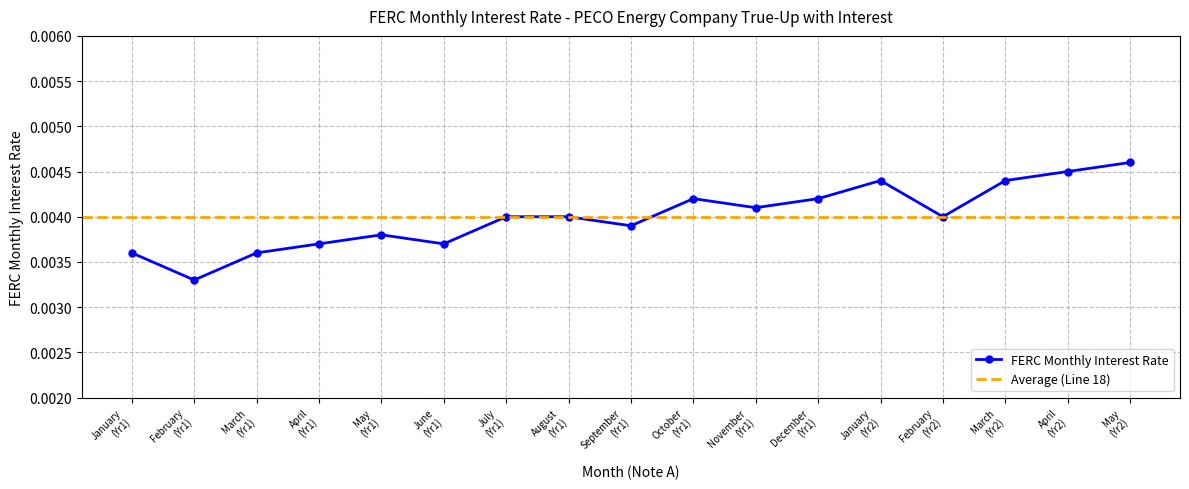

Is this an area chart (filled region under the line)?

No